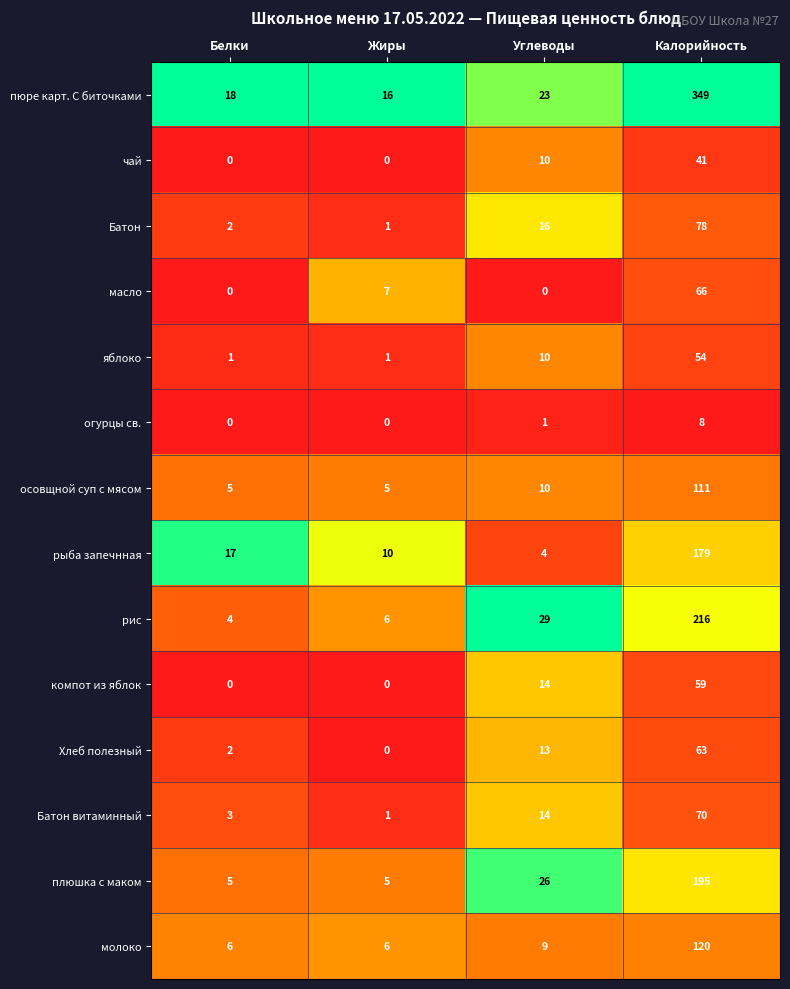

What is the sum of the Батон витаминный values at Белки and Углеводы?

17